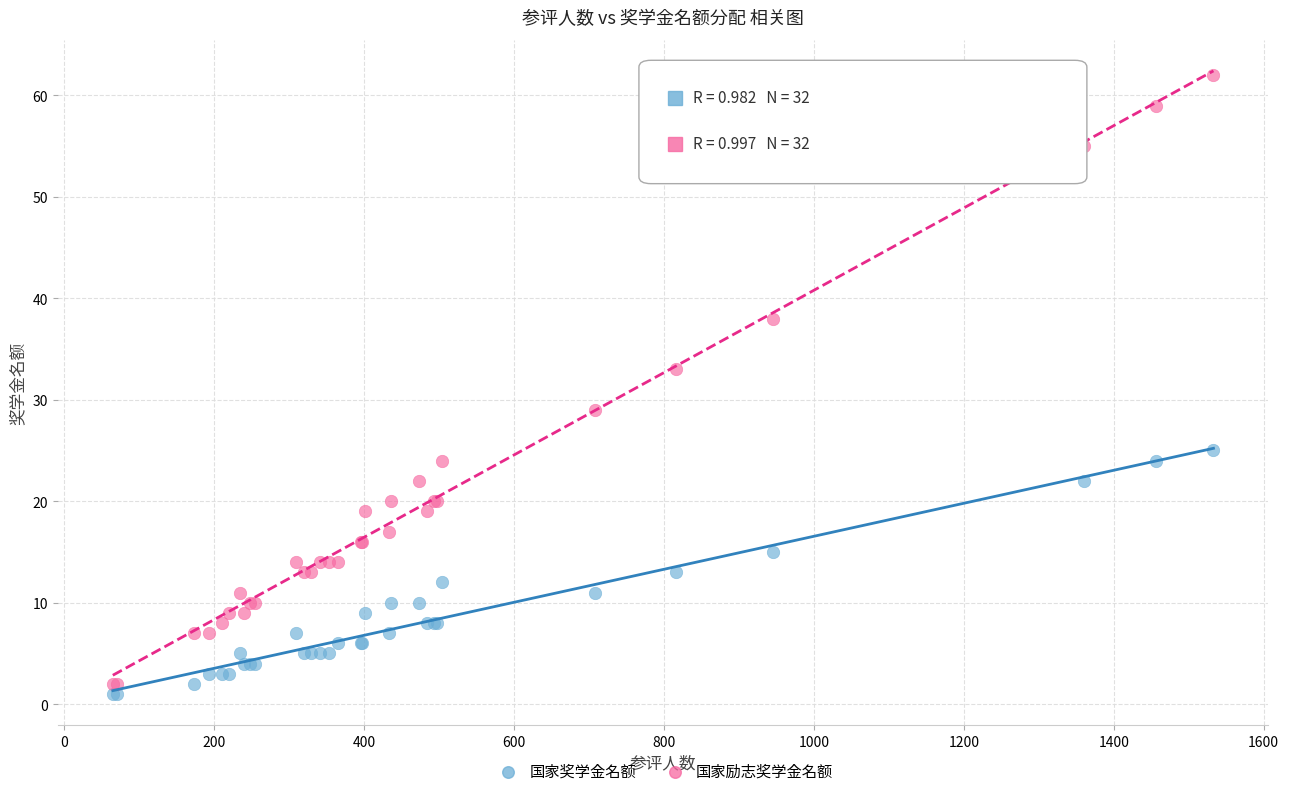

What is the X range (max minus min) for the scatter plot?

1468